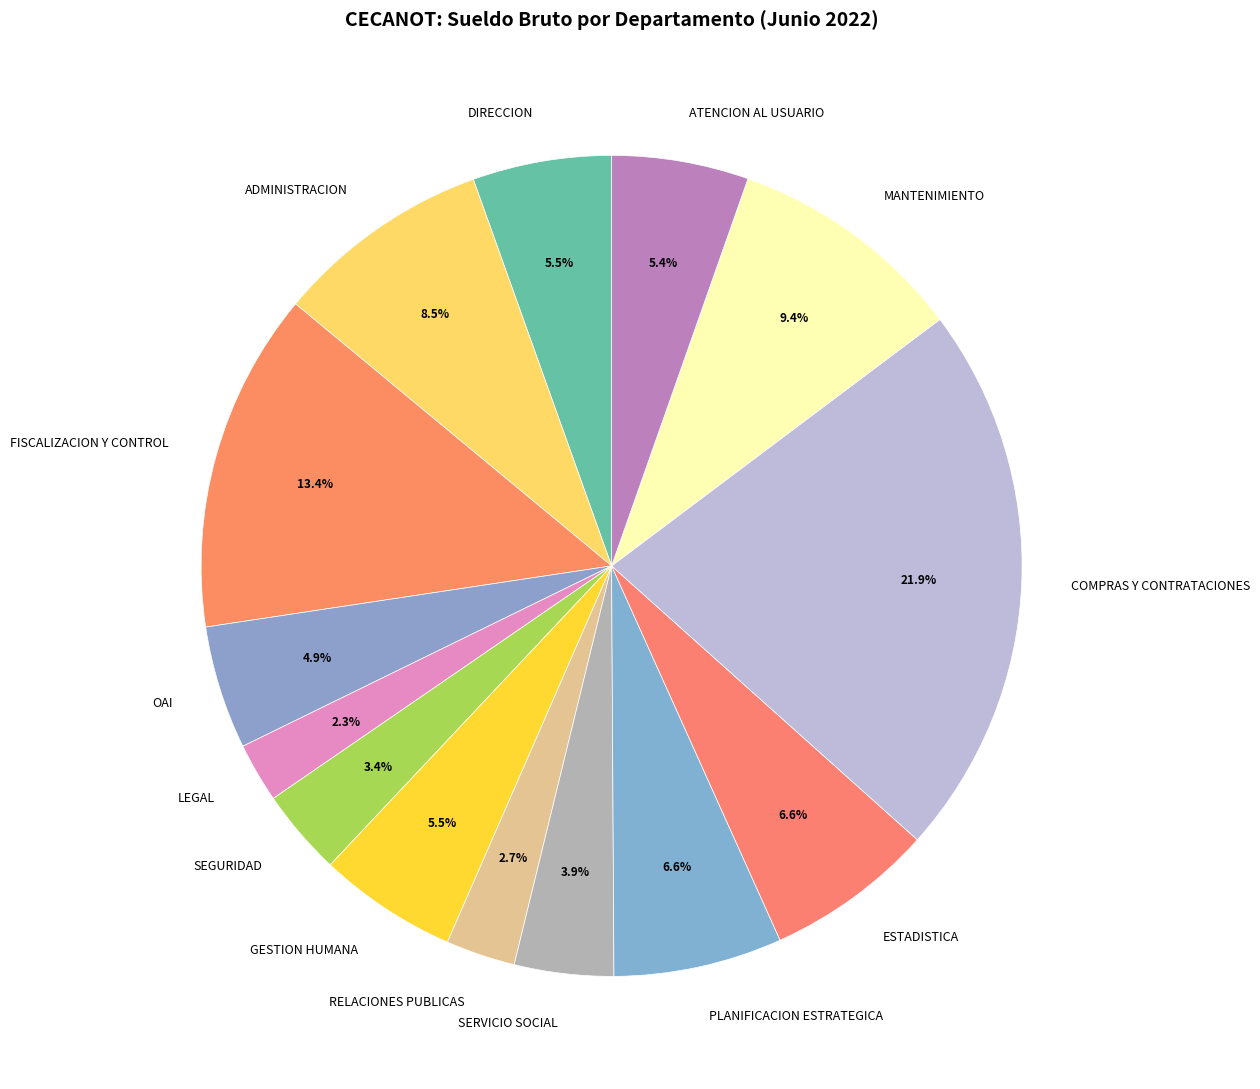

How many segments does this pie chart have?

14